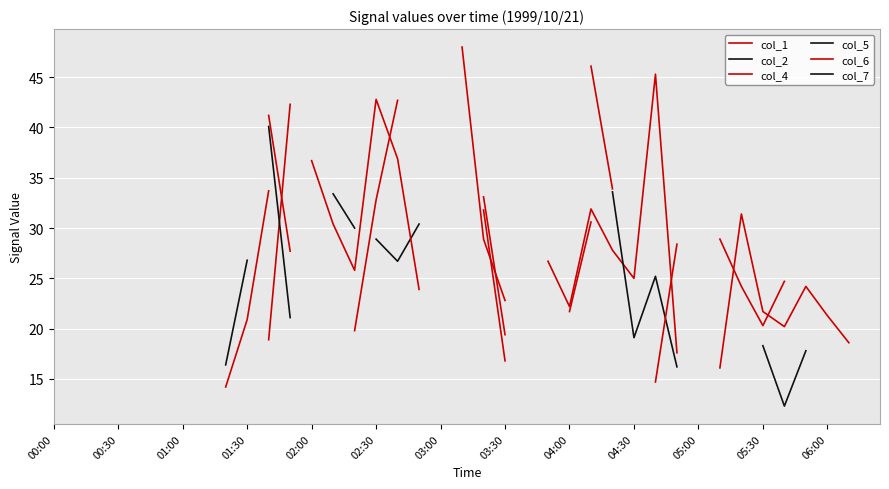

What is the value of the col_4 point at the 16th from the left?

32.8